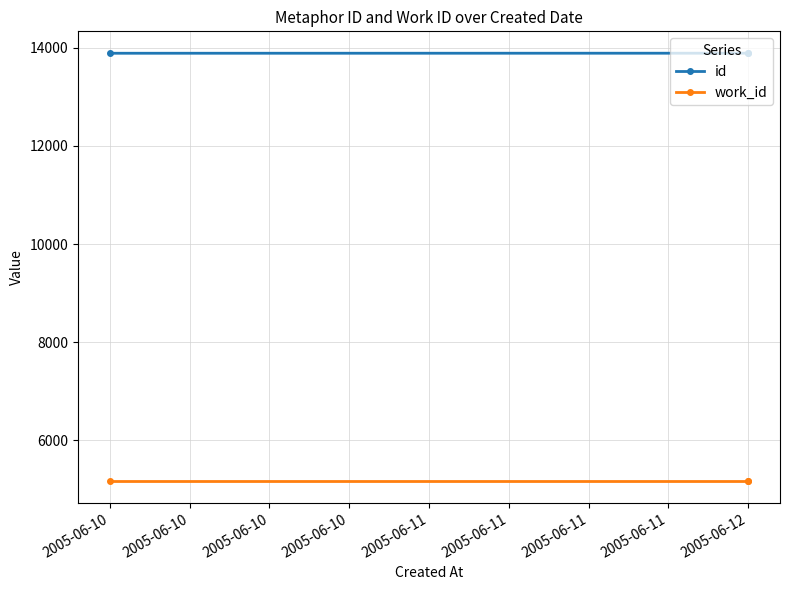

Which category has the lowest value in the id series?

2005-06-10